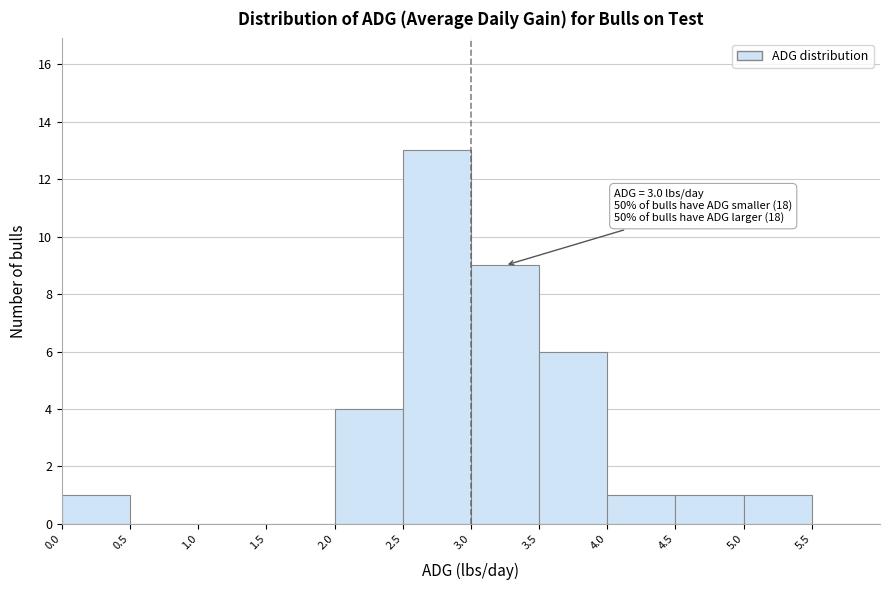

Which range on the x-axis has the tallest bar?

2.5 to 3.0